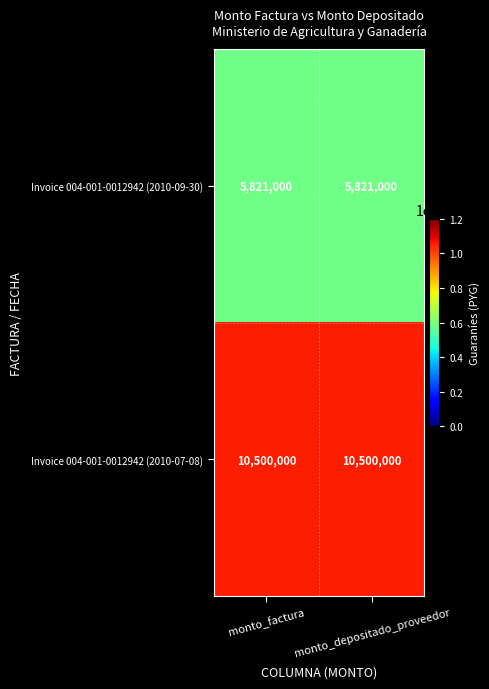

List the series in order of their peak value, highest first.

Invoice 004-001-0012942 (2010-07-08), Invoice 004-001-0012942 (2010-09-30)